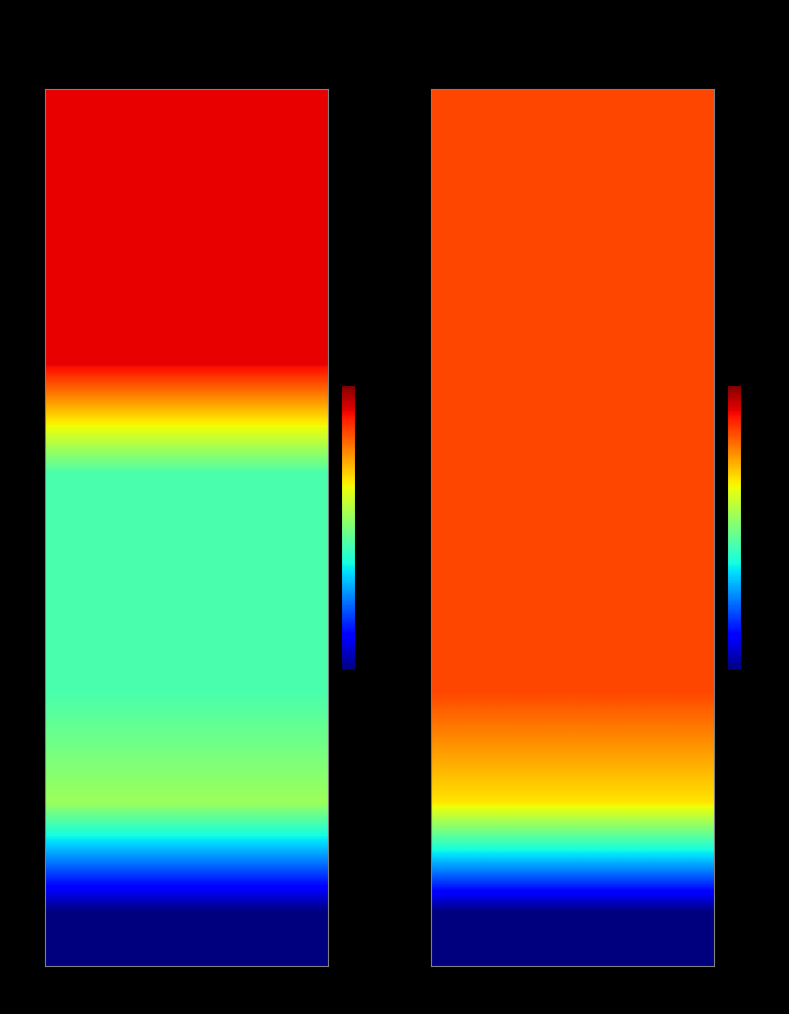

List the labels in order of 5 value, smallest first.

Wheat, Rice